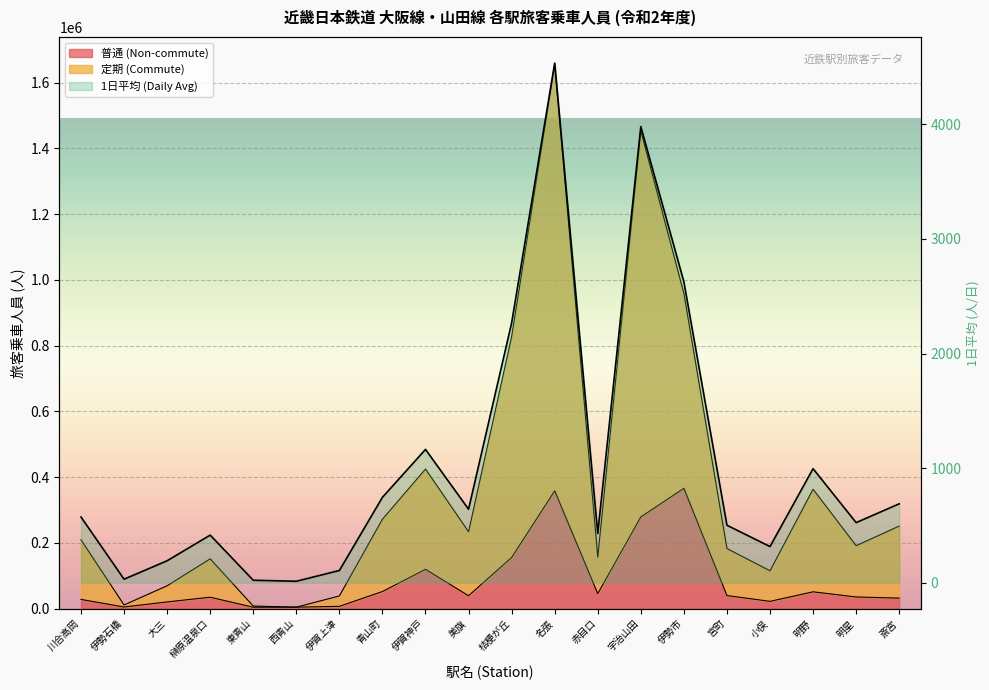

The chart shows a value of 7 at 東青山. True or false?

False